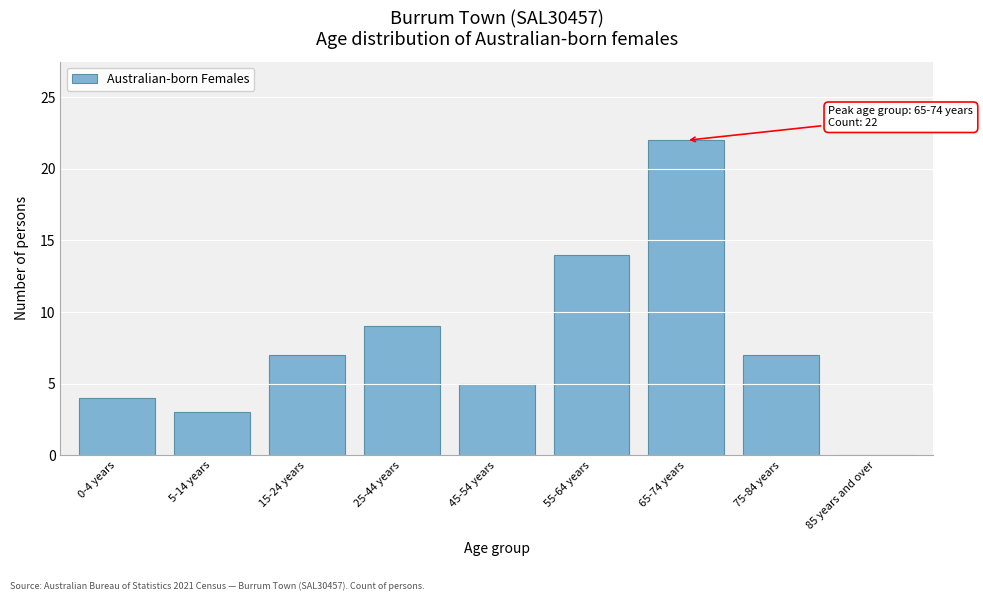

Reading right to left, extract all data points from this chart.

85 years and over=0	75-84 years=7	65-74 years=22	55-64 years=14	45-54 years=5	25-44 years=9	15-24 years=7	5-14 years=3	0-4 years=4